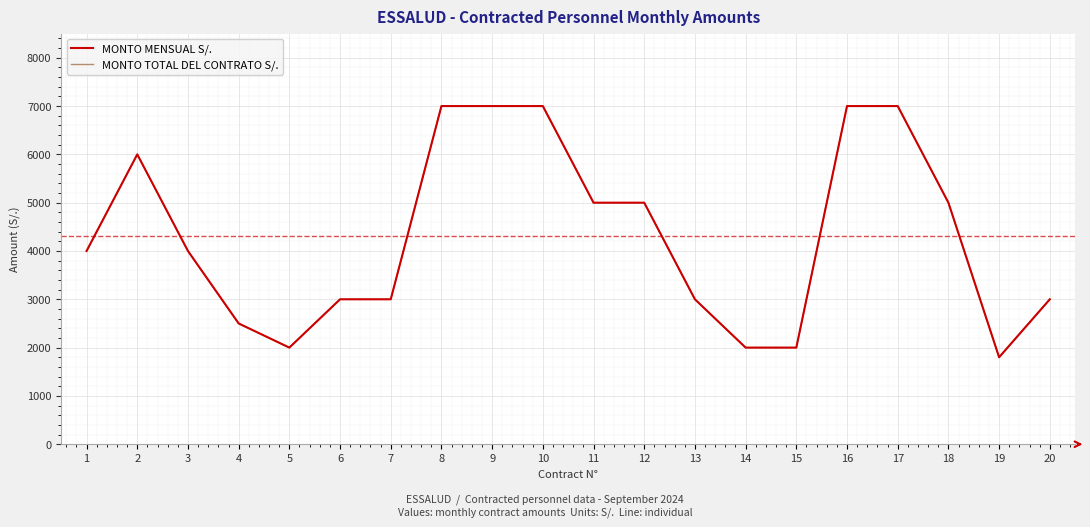

What is the difference between the second highest and second lowest values in the MONTO MENSUAL S/. series?

5000